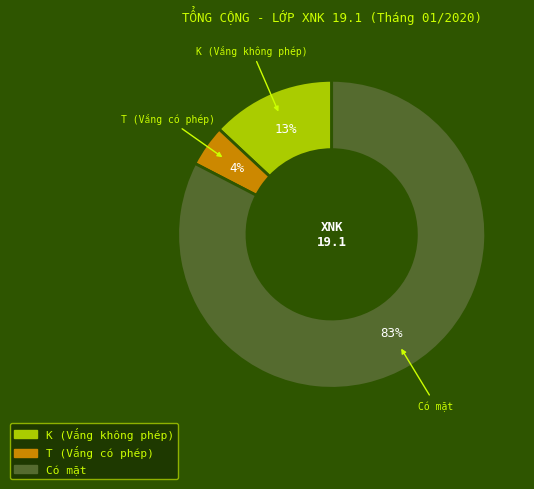

How many slices are in this pie chart?

3